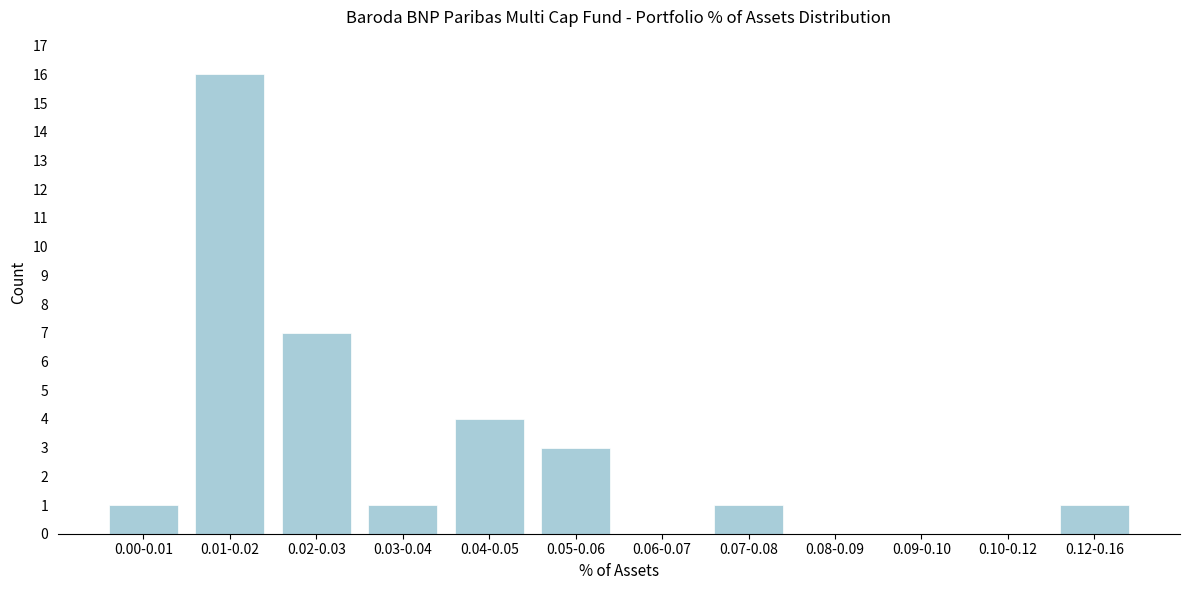

Reading left to right, list all the values displayed in this chart.

0.00-0.01=1	0.01-0.02=16	0.02-0.03=7	0.03-0.04=1	0.04-0.05=4	0.05-0.06=3	0.06-0.07=0	0.07-0.08=1	0.08-0.09=0	0.09-0.10=0	0.10-0.12=0	0.12-0.16=1